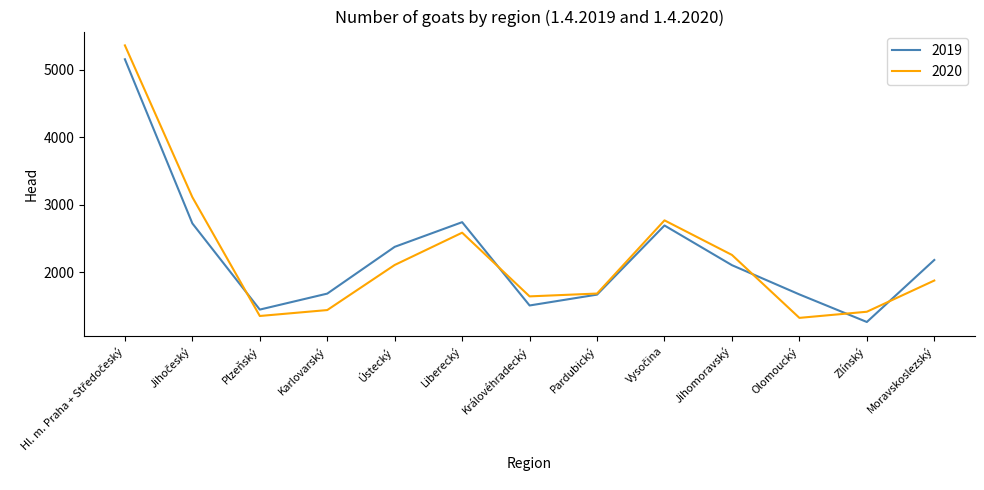

True or false: 2019 has a value of 1261 at Zlínský.

True